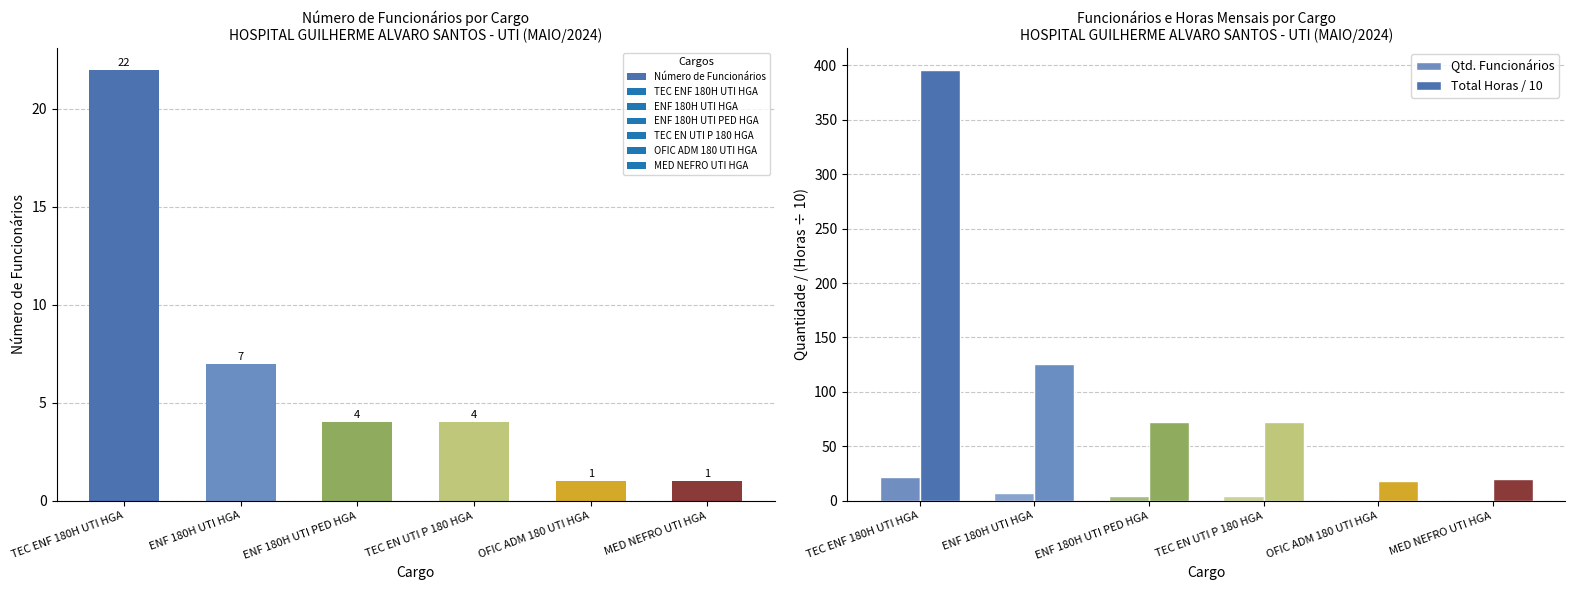

Which category has the lowest value in the Número de Funcionários series?

OFIC ADM 180 UTI HGA